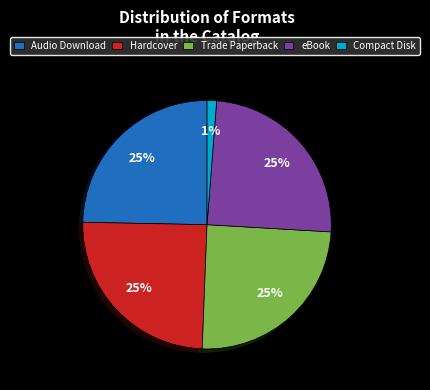

To the nearest percent, what is the combined percentage of Compact Disk and Trade Paperback?

26%